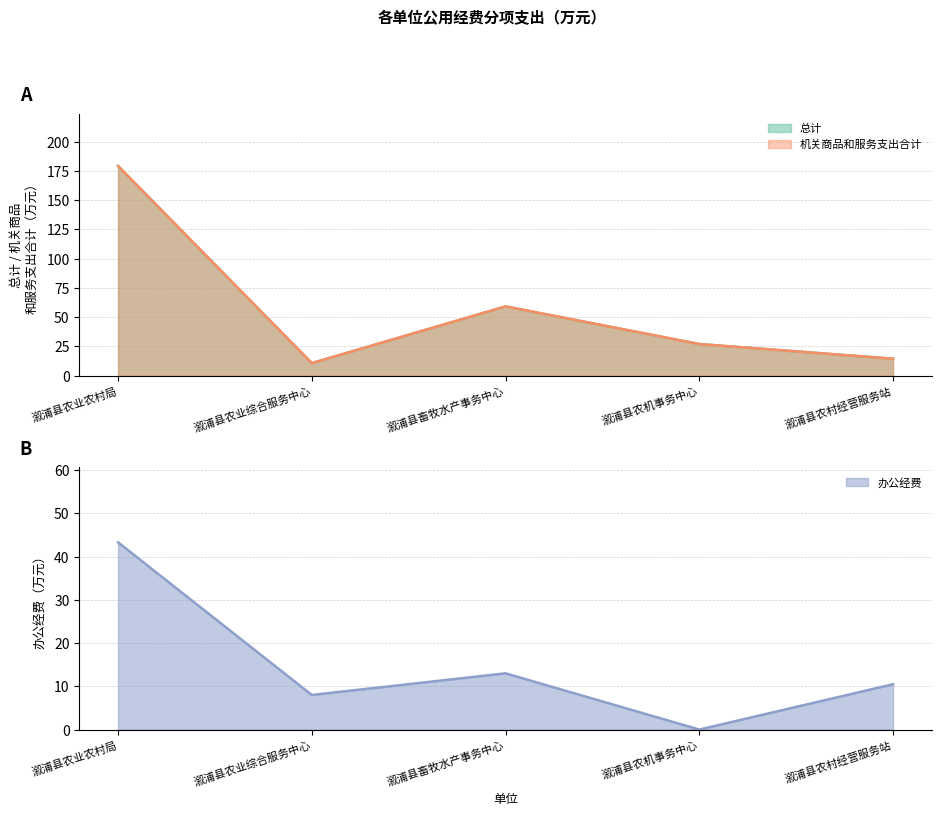

How many lines are shown in the chart?

3